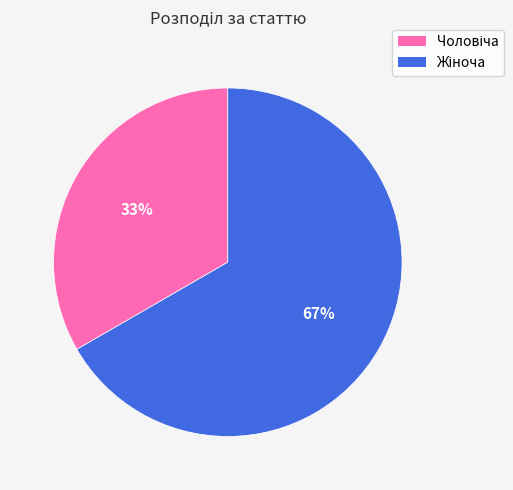

To the nearest percent, what is the average slice percentage?

50%